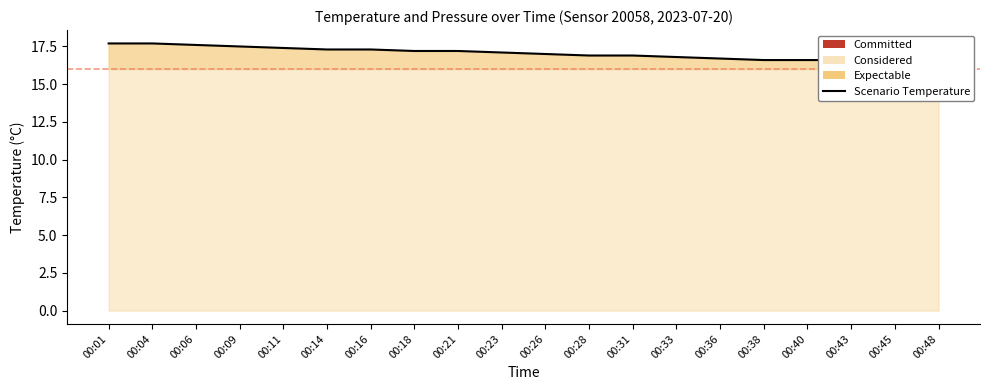

What is the value of the 19th point from the left?

16.5